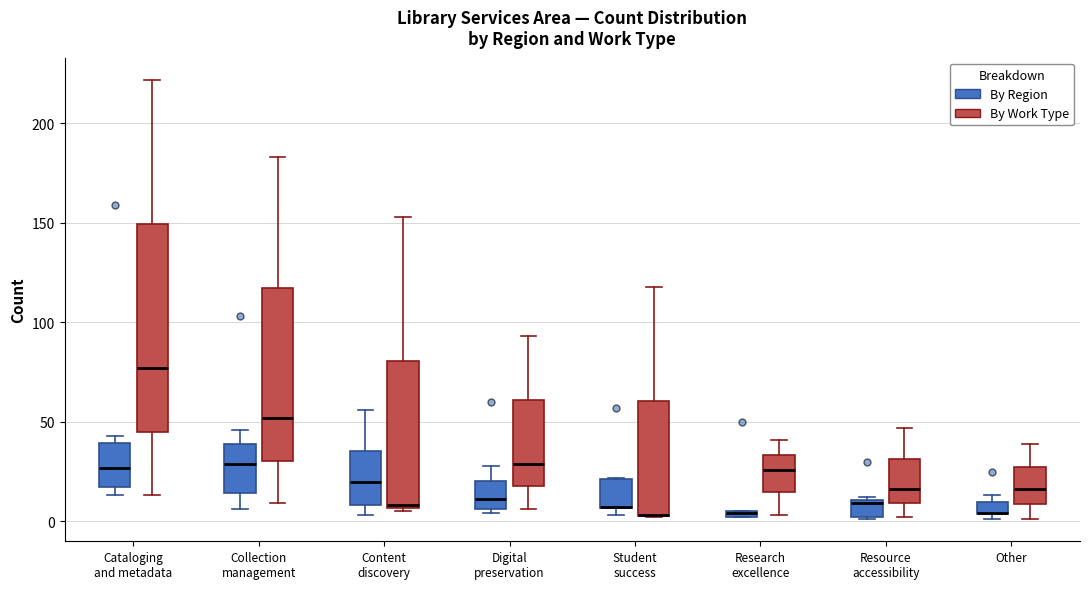

Which box is the tallest, from its lower edge to its upper edge?

Cataloging and metadata (By Work Type)